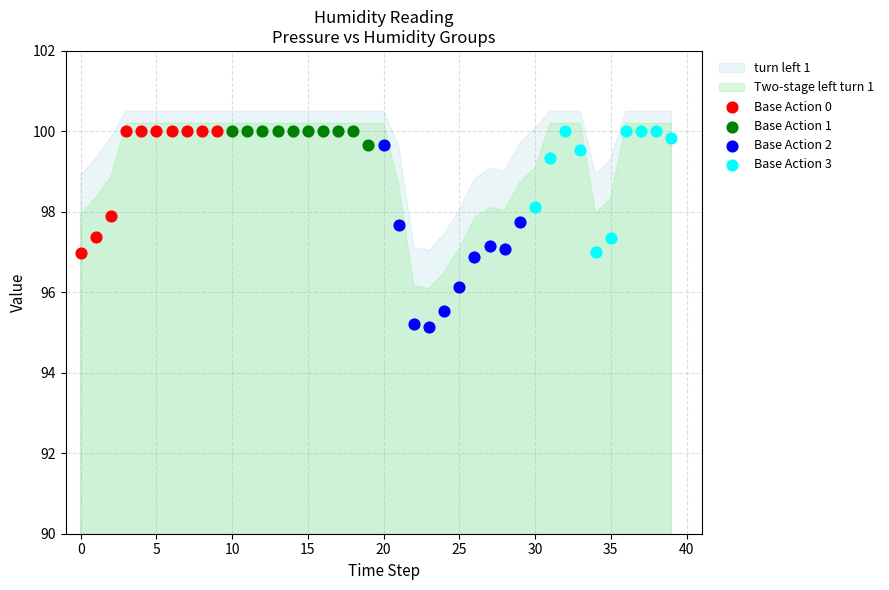

Which series contains the lowest Y value?

Base Action 2